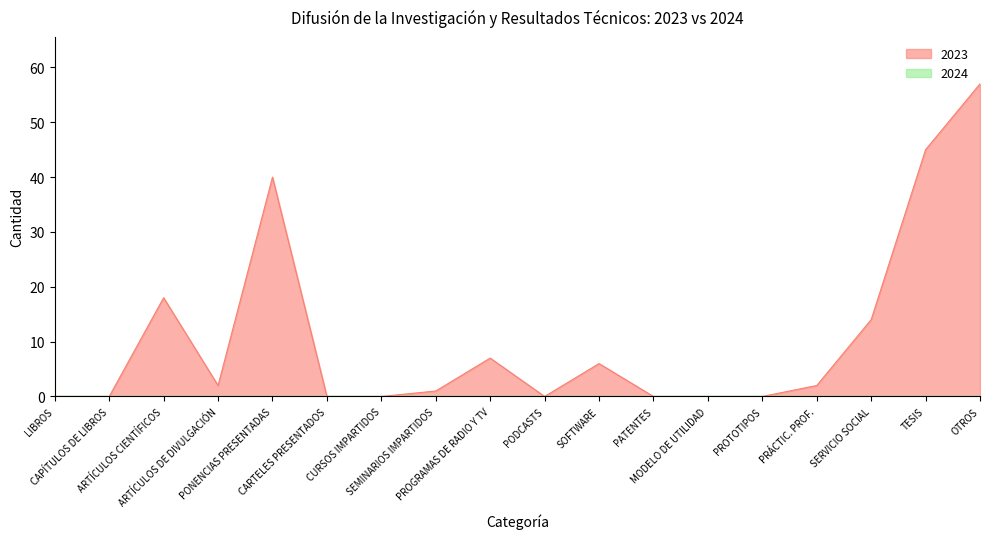

What is the value of the 16th point from the left?

14